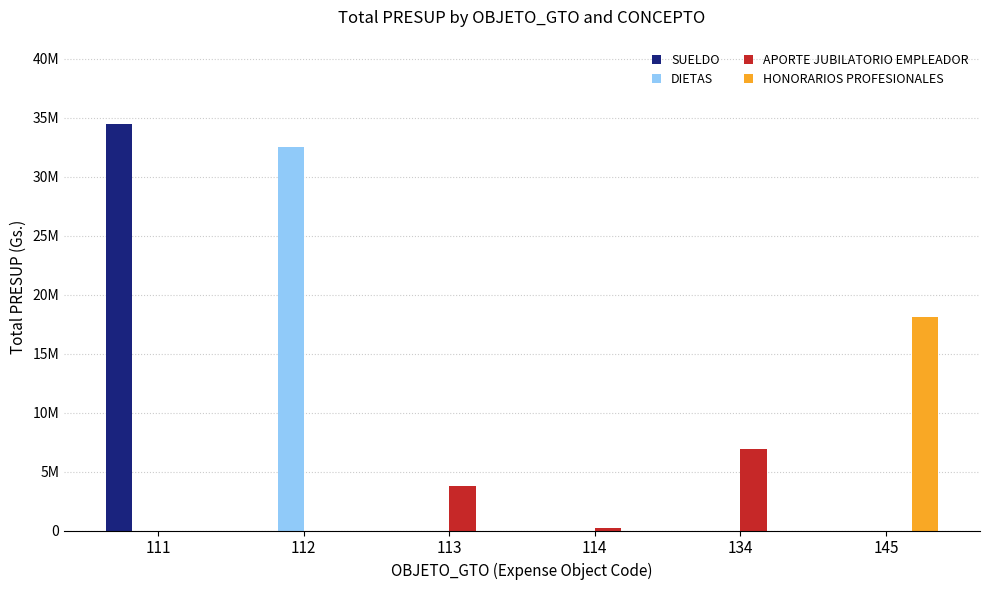

What are all the series names shown in the legend?

SUELDO, DIETAS, APORTE JUBILATORIO EMPLEADOR, HONORARIOS PROFESIONALES